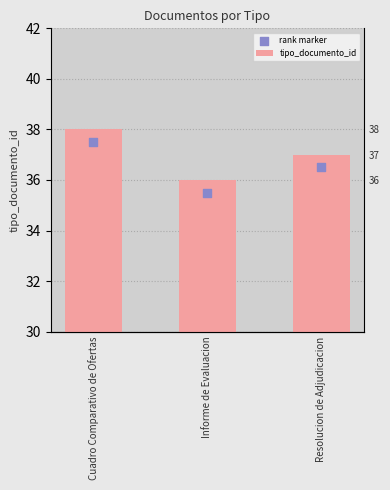

What is the change in value from Cuadro Comparativo de Ofertas to Resolucion de Adjudicacion?

-1